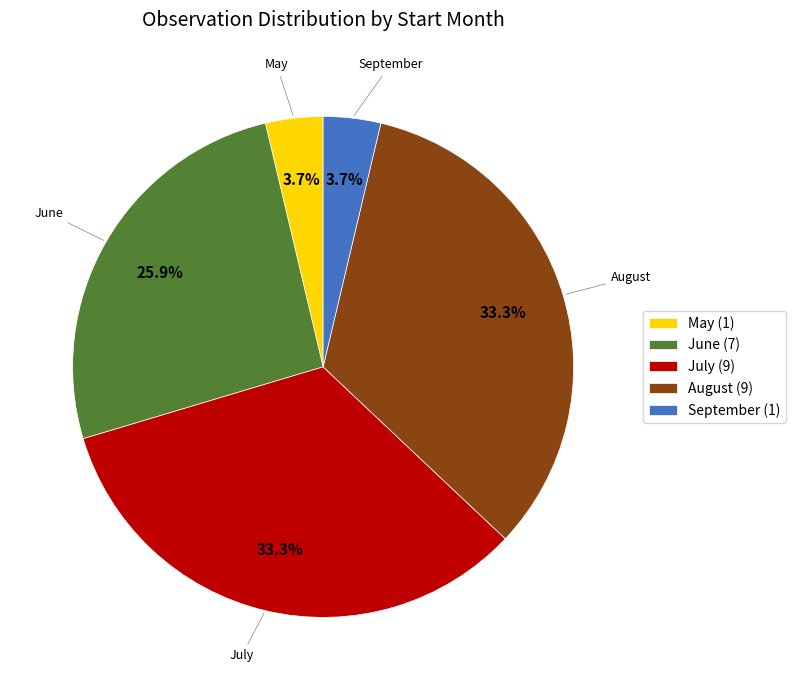

Approximately how many times larger is the value at July (9) compared to September (1)?

9.0